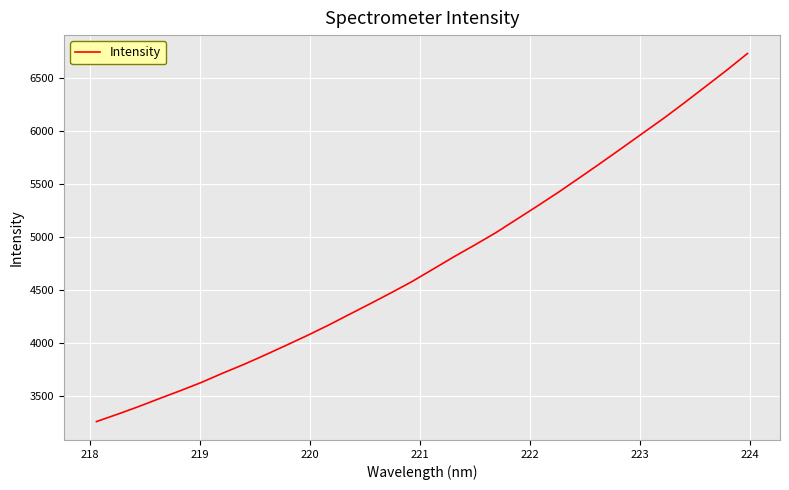

What is the sum of all values?

152563.6